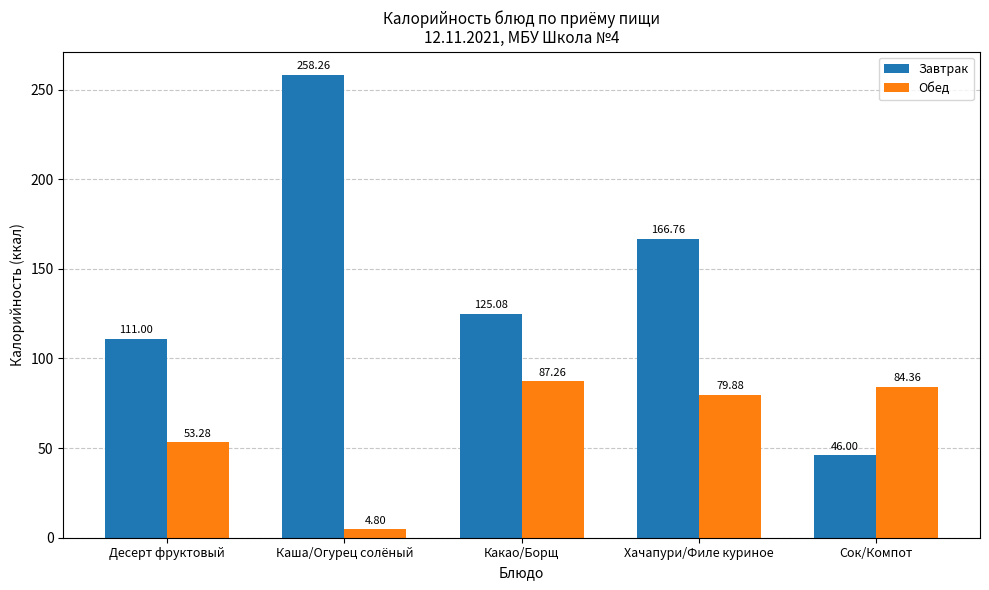

What is the value of the Обед bar at the 4th from the left?

79.9